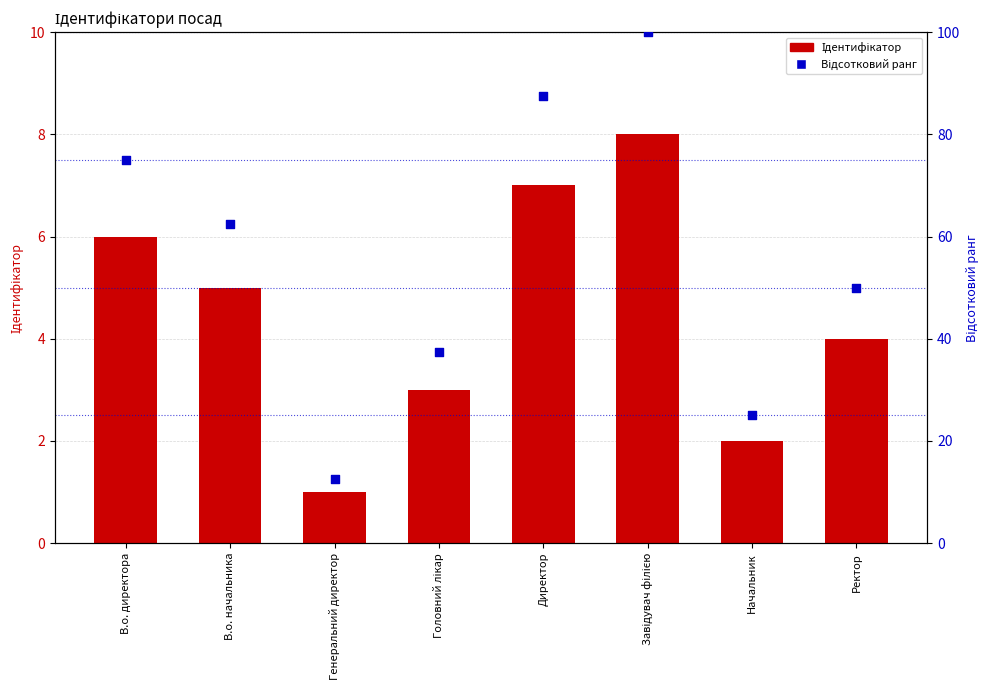

Is the value of Ідентифікатор at Ректор greater than the value of Відсотковий ранг at Головний лікар?

No